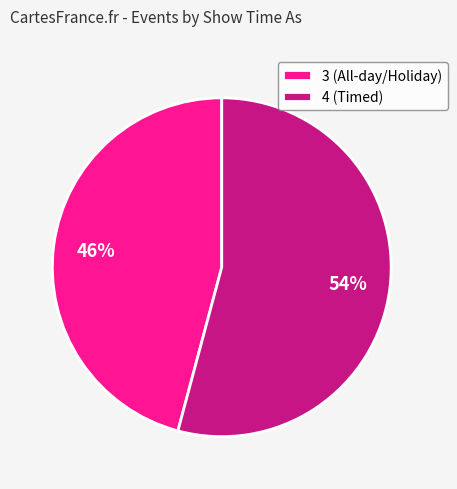

How many segments does this pie chart have?

2